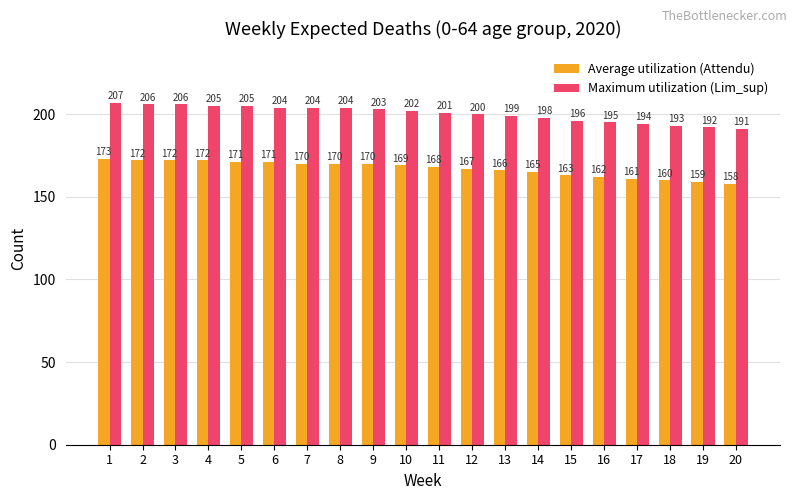

How many bars are there in each group?

2